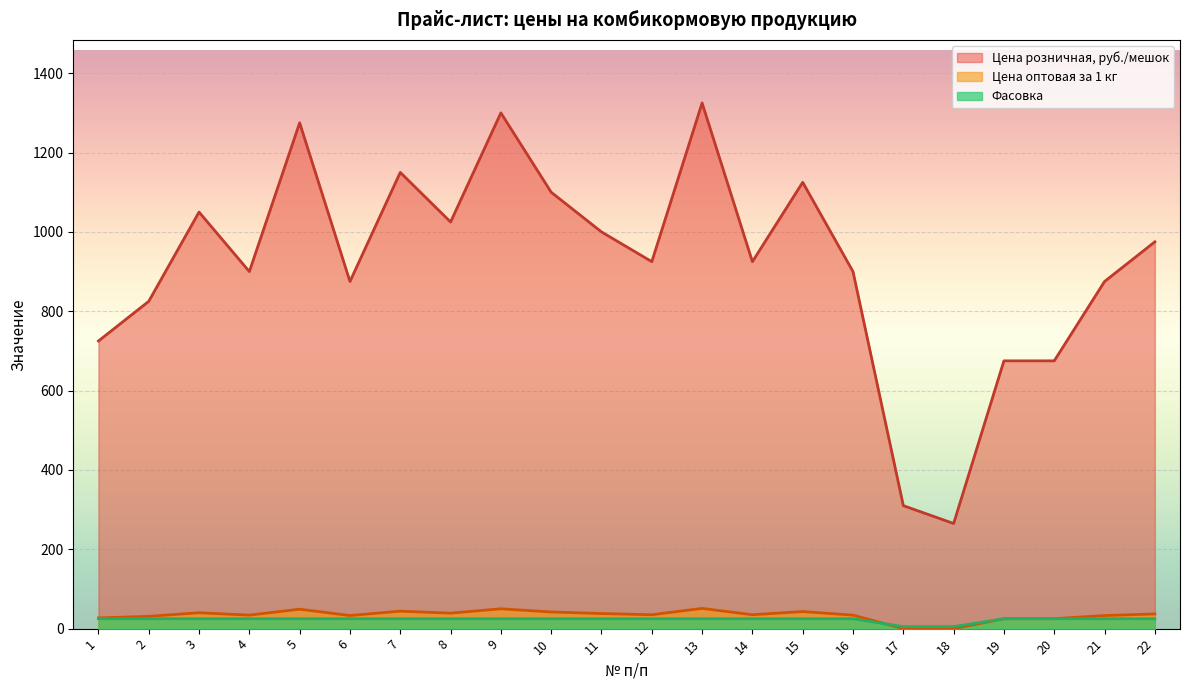

Which category has the lowest value in the Фасовка series?

17